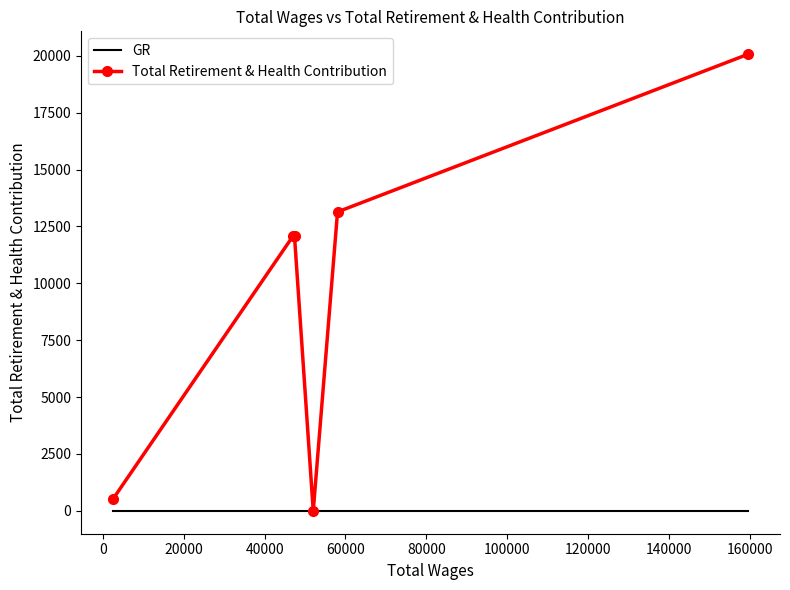

Reading left to right, transcribe all the data shown in this chart.

159632=20069	58042=13138	52033=0	47397=12068	47050=12082	2451=508